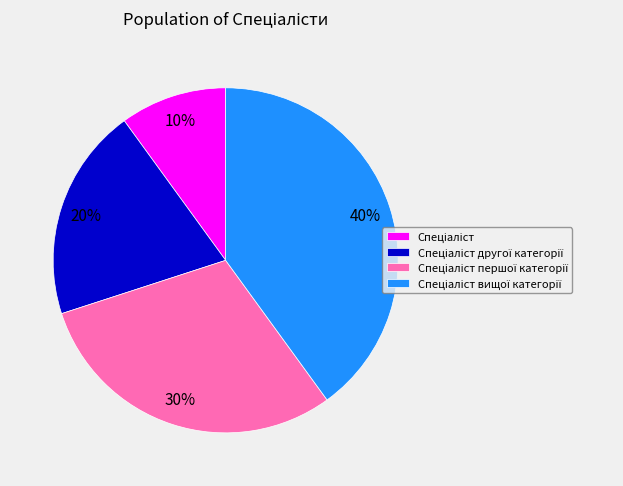

Count the number of slices in the pie.

4